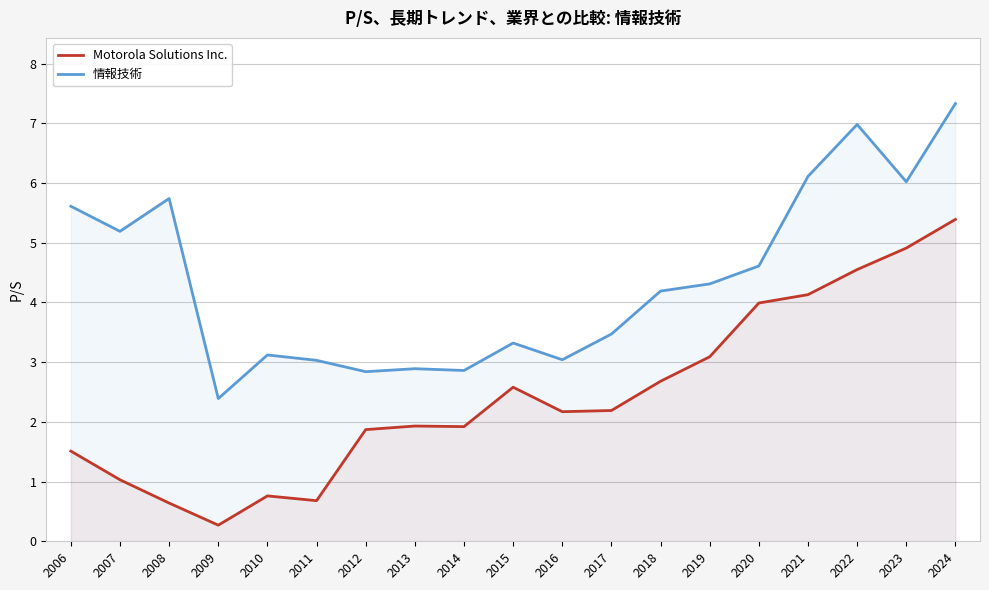

Which label corresponds to the largest value in the chart?

2024